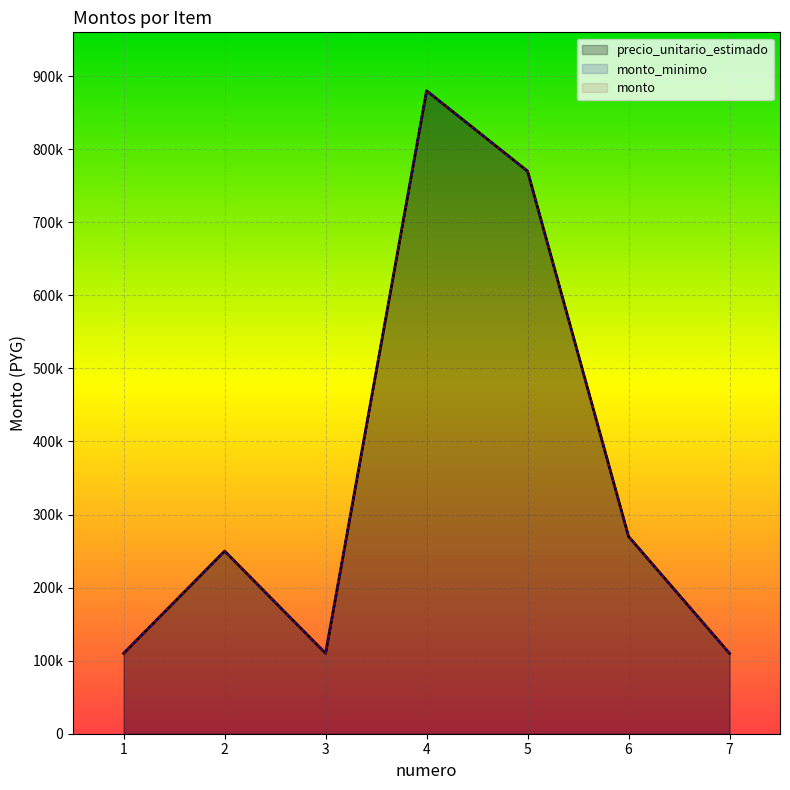

True or false: precio_unitario_estimado has more than 0 interior local peaks.

True